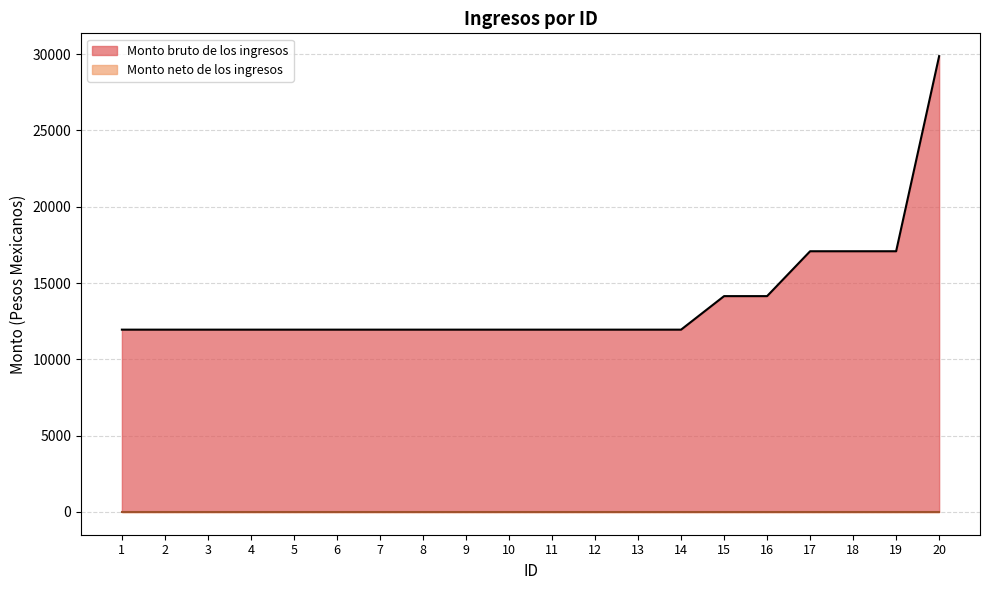

Rank the categories by value from highest to lowest.

20, 17, 18, 19, 15, 16, 1, 2, 3, 4, 5, 6, 7, 8, 9, 10, 11, 12, 13, 14